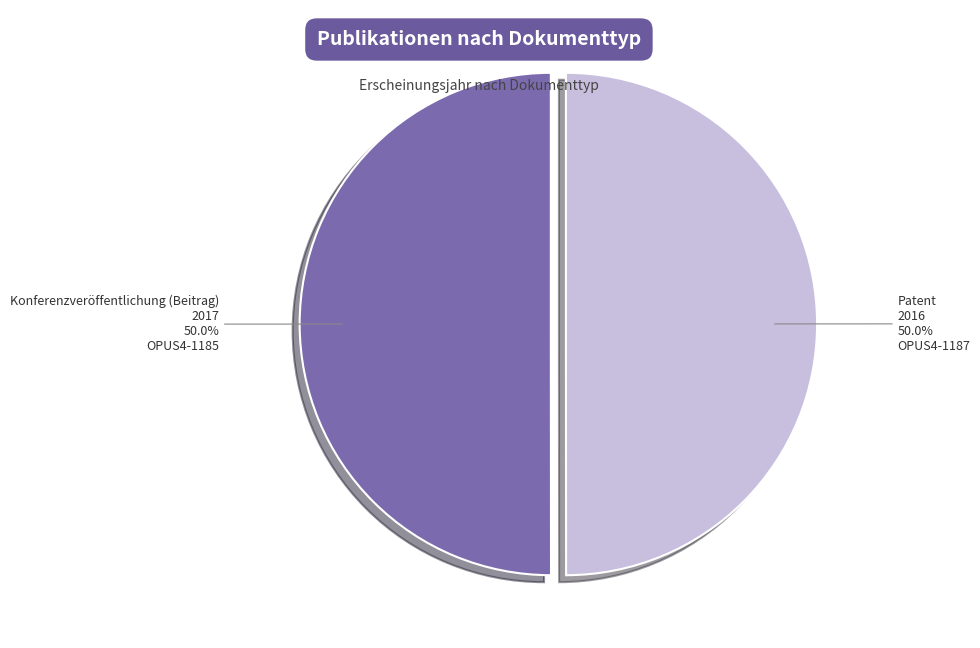

Approximately how many times larger is the value at Patent compared to Konferenzveröffentlichung (Beitrag)?

1.0